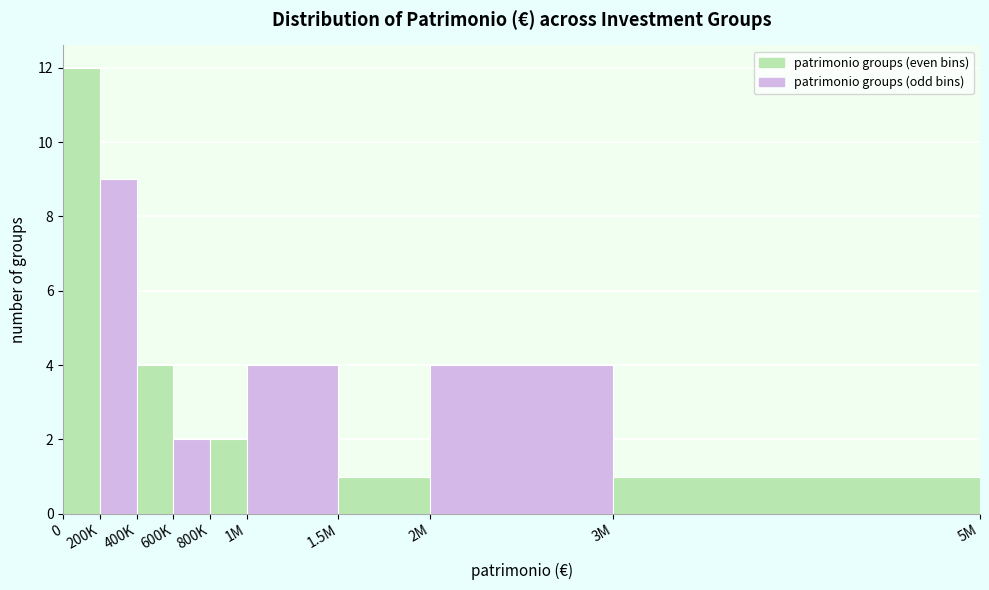

Reading right to left, extract all data points from this chart.

3M=1	2M=4	1.5M=1	1M=4	800K=2	600K=2	400K=4	200K=9	0=12